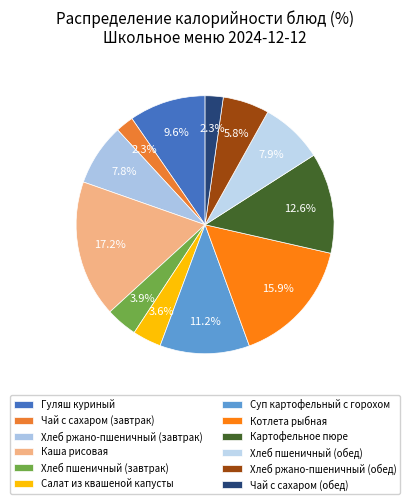

Does any single category account for the majority?

No